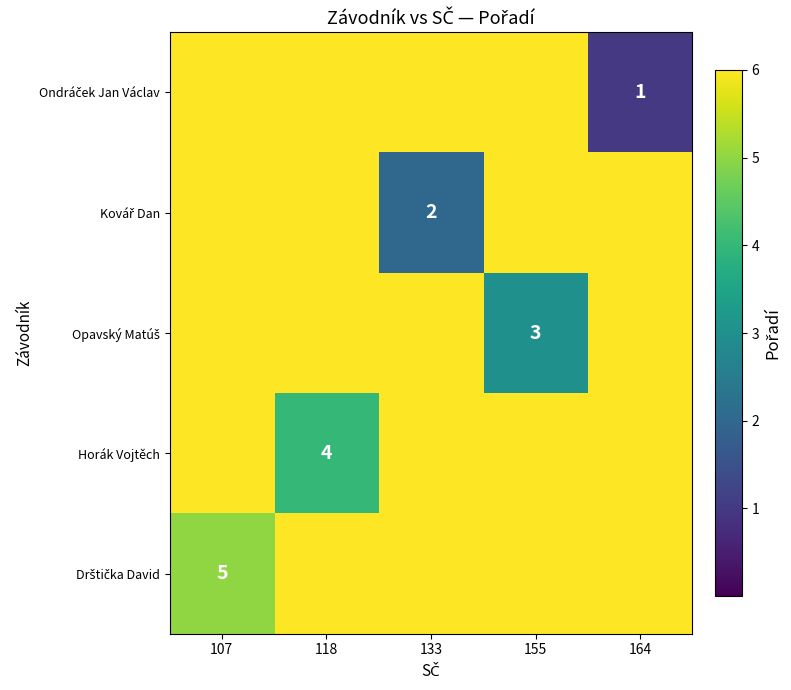

Is it true that Kovář Dan equals 0 at 133?

False